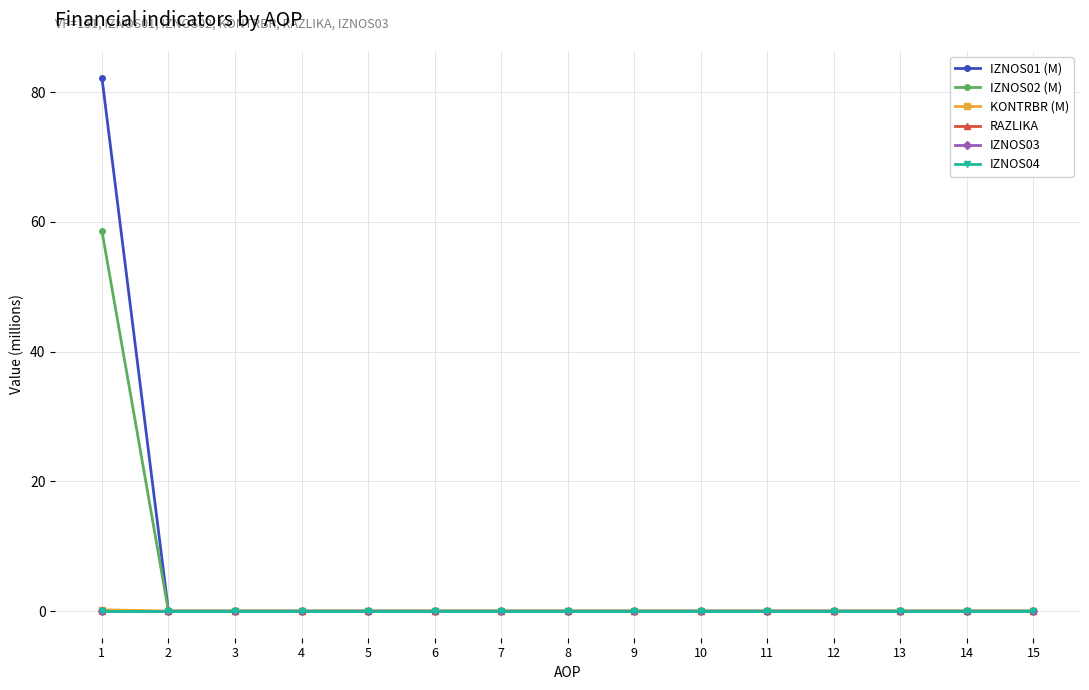

Reading right to left, list all the values displayed in this chart.

IZNOS01 (M): 0.0	0.0	0.0	0.0	0.0	0.0	0.0	0.0	0.0	0.0	0.0	0.0	0.0	0.0	82.3
IZNOS02 (M): 0.0	0.0	0.0	0.0	0.0	0.0	0.0	0.0	0.0	0.0	0.0	0.0	0.0	0.0	58.6
KONTRBR (M): 0.0	0.0	0.0	0.0	0.0	0.0	0.0	0.0	0.0	0.0	0.0	0.0	0.0	0.0	0.2
RAZLIKA: 0.0	0.0	0.0	0.0	0.0	0.0	0.0	0.0	0.0	0.0	0.0	0.0	0.0	0.0	0.0
IZNOS03: 0.0	0.0	0.0	0.0	0.0	0.0	0.0	0.0	0.0	0.0	0.0	0.0	0.0	0.0	0.0
IZNOS04: 0.0	0.0	0.0	0.0	0.0	0.0	0.0	0.0	0.0	0.0	0.0	0.0	0.0	0.0	0.0